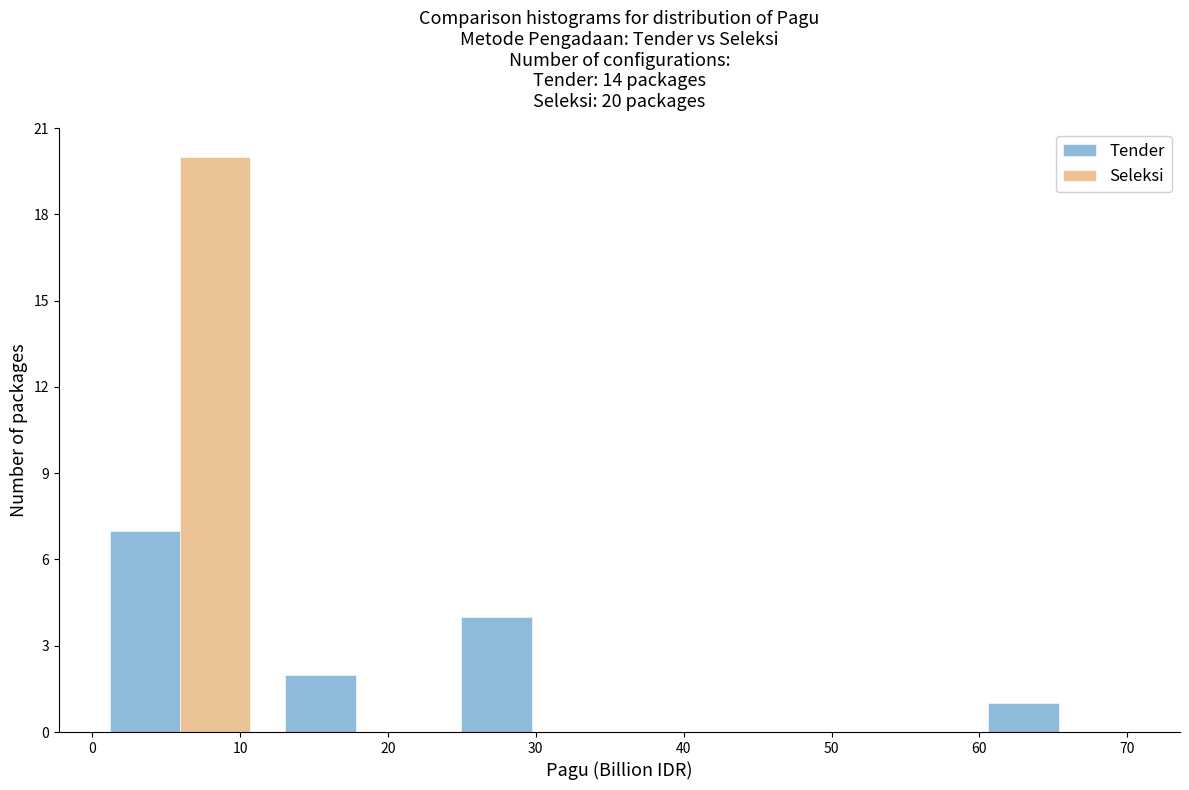

In the Tender series, which range on the x-axis has the tallest bar?

0 to 12